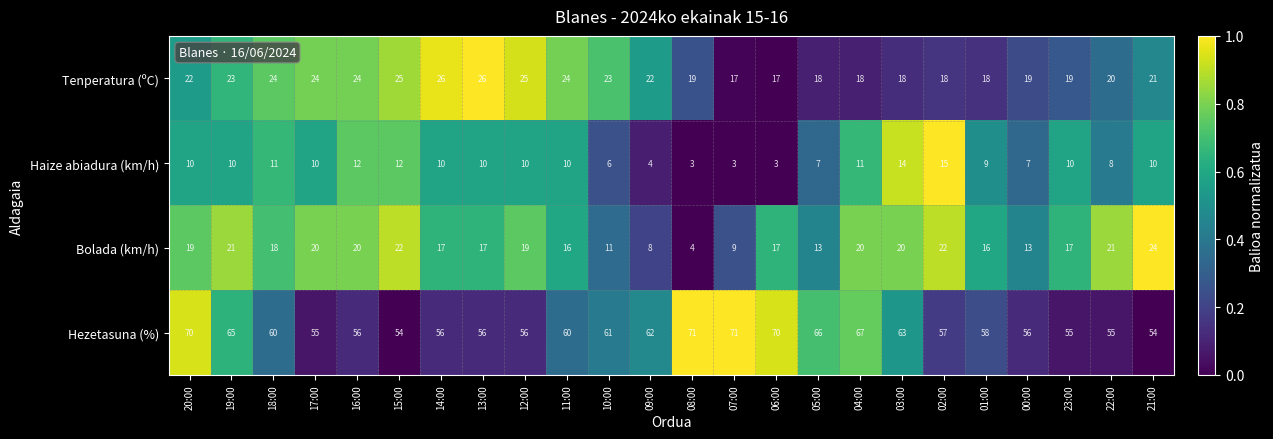

Is the value of Tenperatura (ºC) at 08:00 greater than the value of Haize abiadura (km/h) at 23:00?

Yes